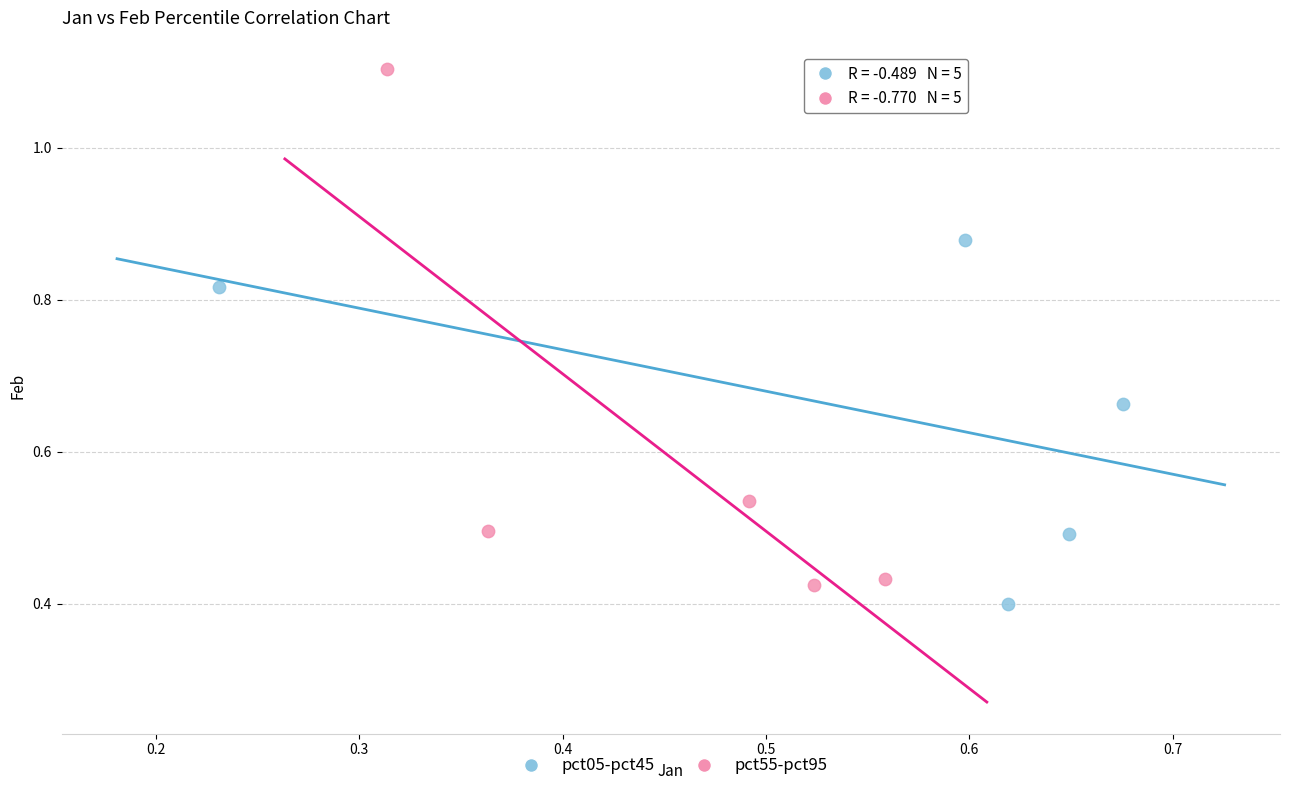

Which series reaches the maximum Y coordinate?

pct55-pct95